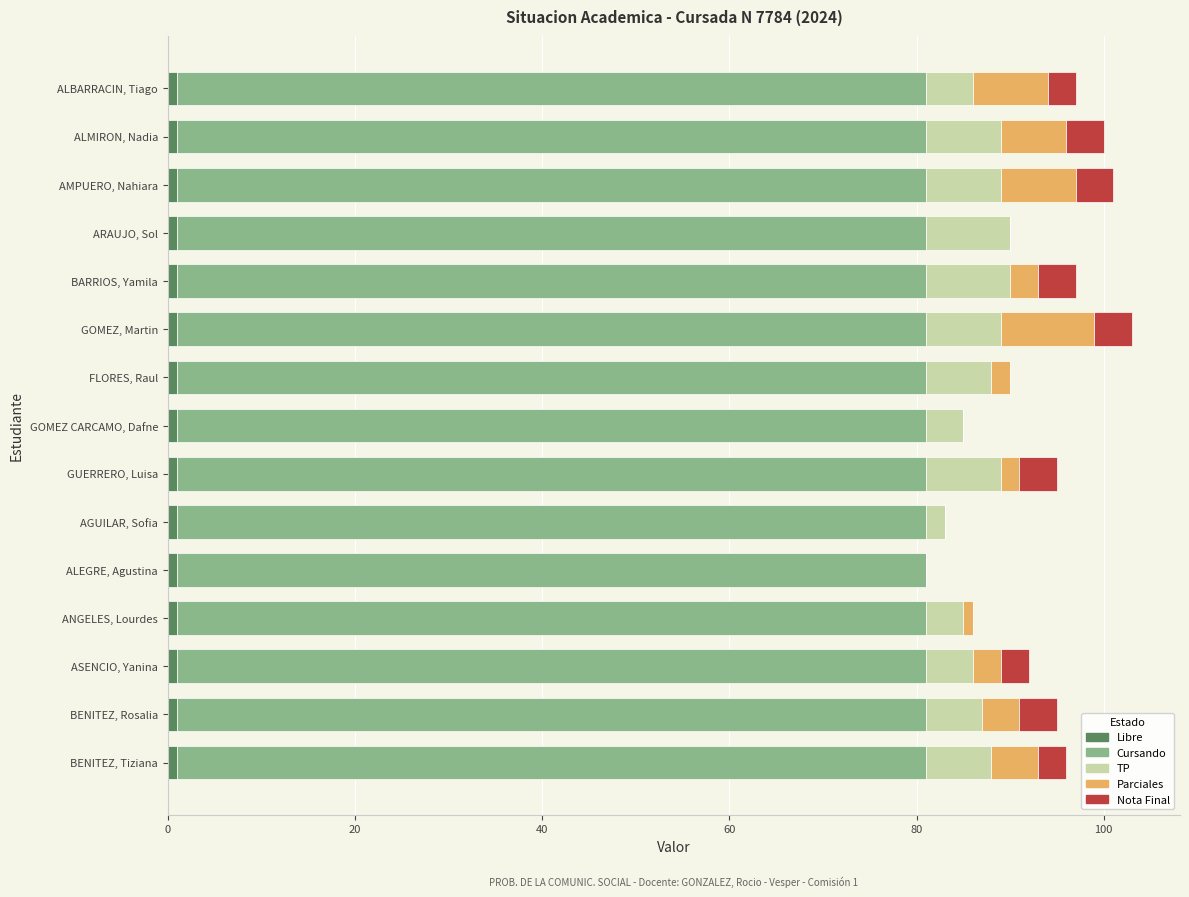

What is the difference between the maximum and minimum values in the Nota Final series?

4.0